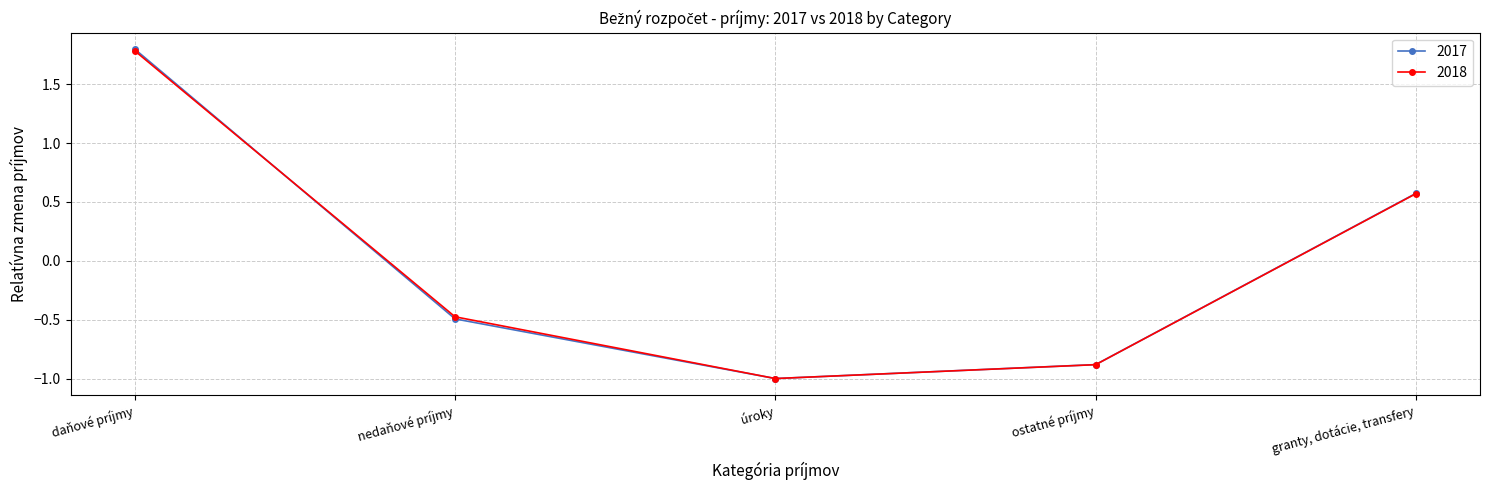

Is the value of 2017 at ostatné príjmy greater than the value of 2018 at nedaňové príjmy?

No